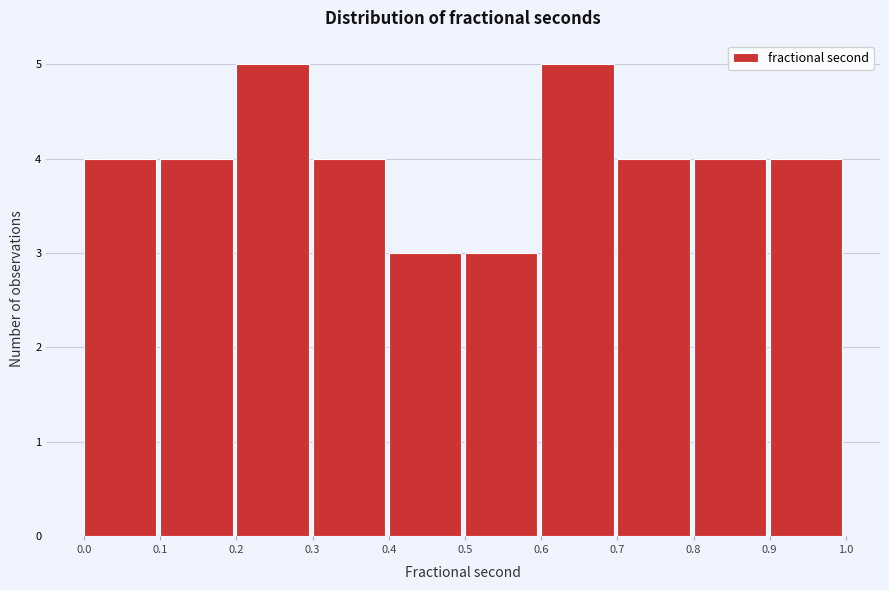

Reading left to right, list every bar in this chart as the range it spans on the x-axis followed by its height. The values are not printed on the chart, so give them approximately, as read against the axis.

0.0 to 0.1: 4
0.1 to 0.2: 4
0.2 to 0.3: 5
0.3 to 0.4: 4
0.4 to 0.5: 3
0.5 to 0.6: 3
0.6 to 0.7: 5
0.7 to 0.8: 4
0.8 to 0.9: 4
0.9 to 1.0: 4